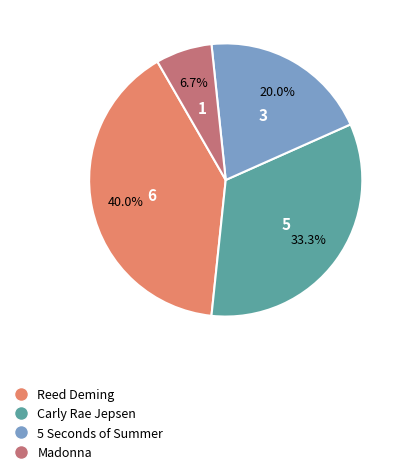

What is the smallest slice in the pie chart?

Madonna